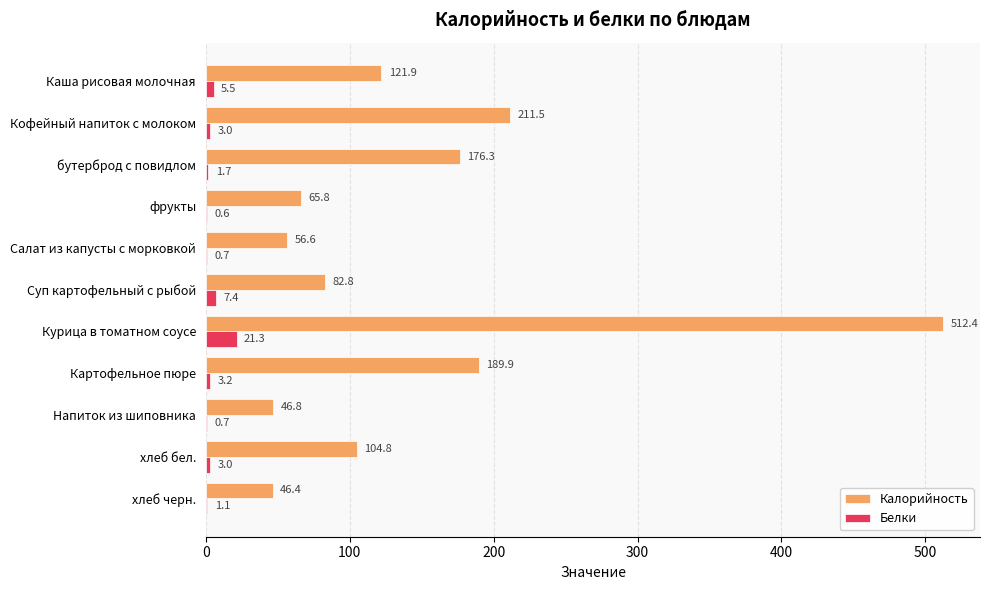

What value does the Калорийность series have at Картофельное пюре?

189.9